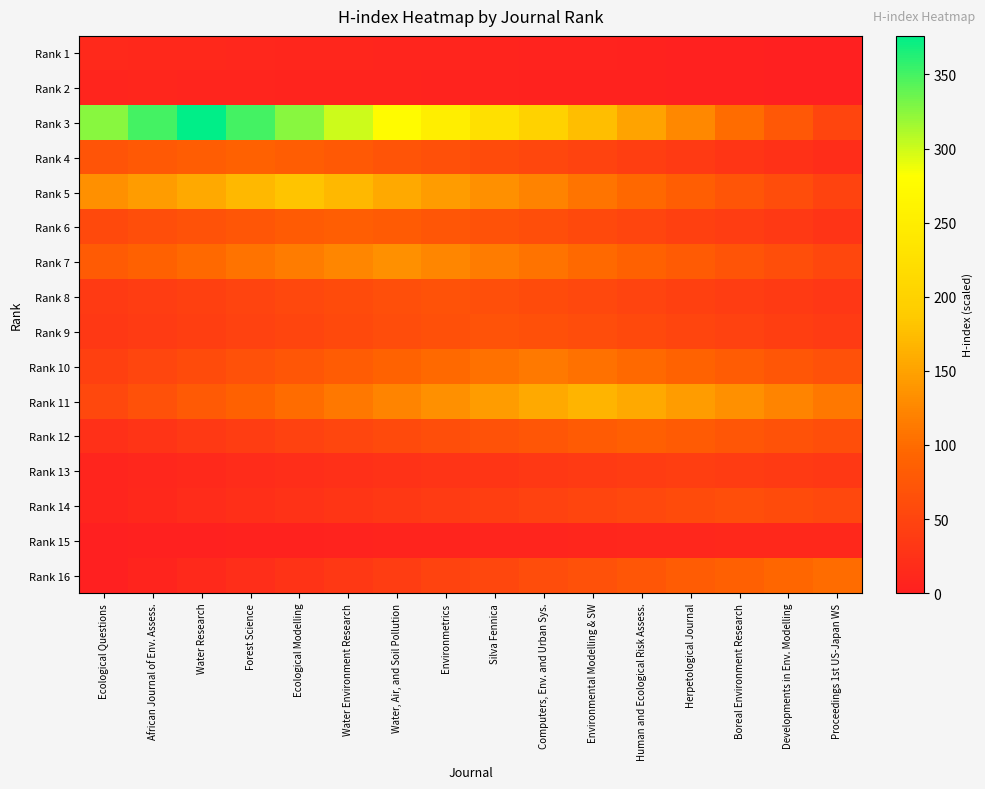

How many distinct data groups are displayed?

16